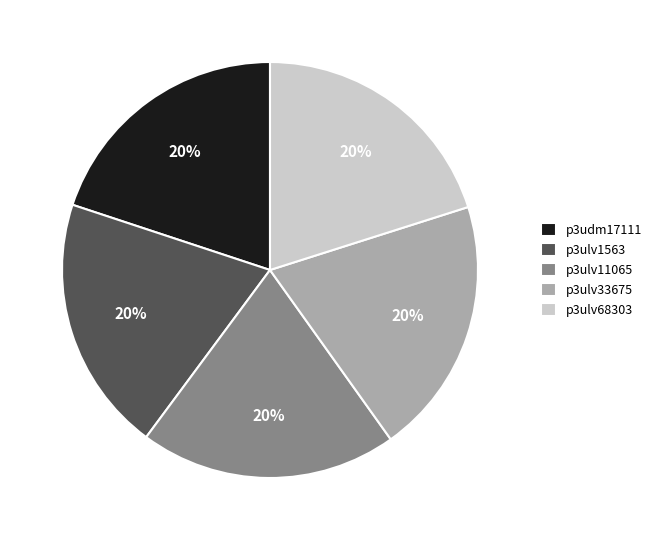

Combined, do p3ulv68303 and p3ulv1563 account for over 50%?

No